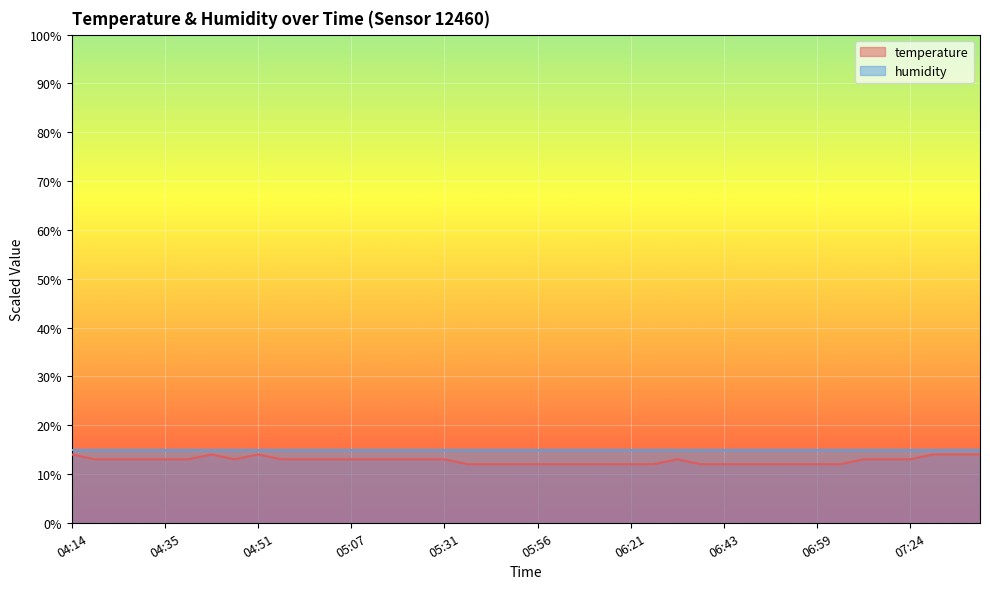

Read the value at 06:25.

12.0